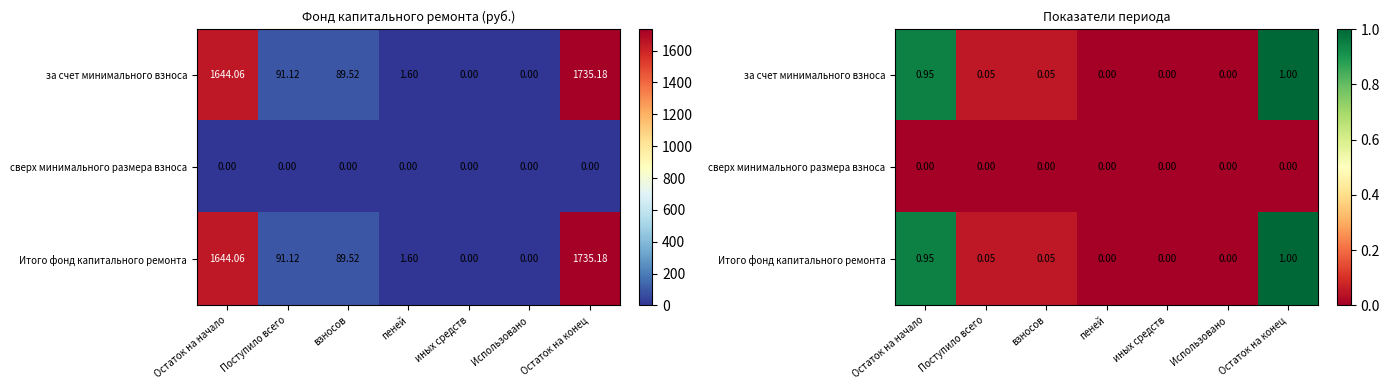

At how many categories does at least one series exceed 0?

5